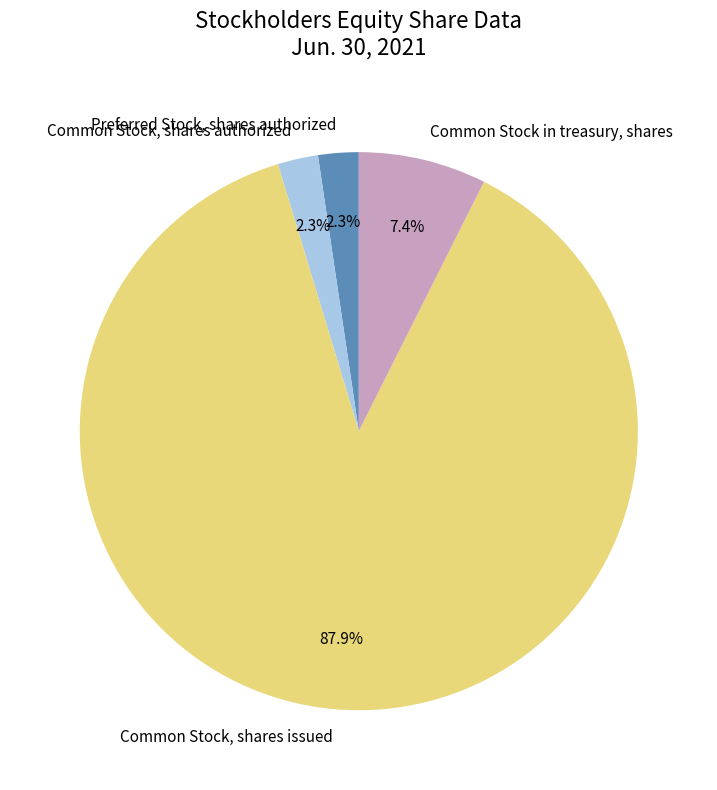

What percentage is the Preferred Stock, shares authorized slice, to the nearest percent?

2%